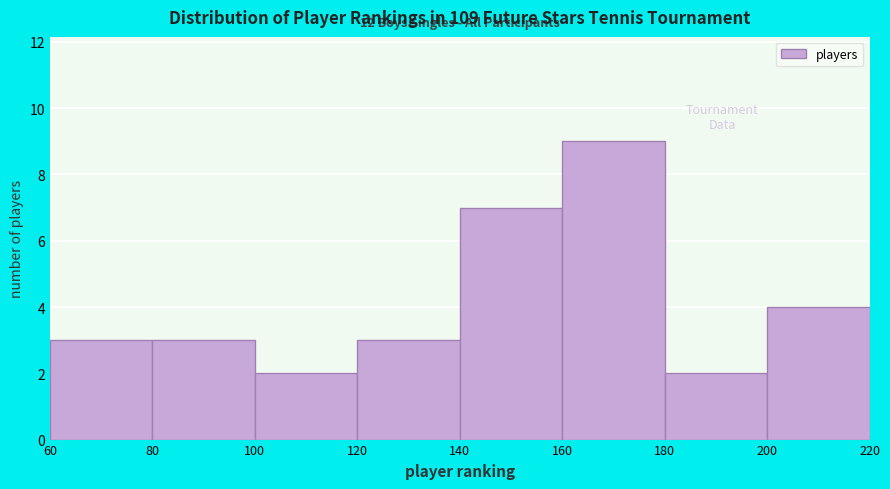

Over which range of the x-axis is the bar tallest?

160 to 180